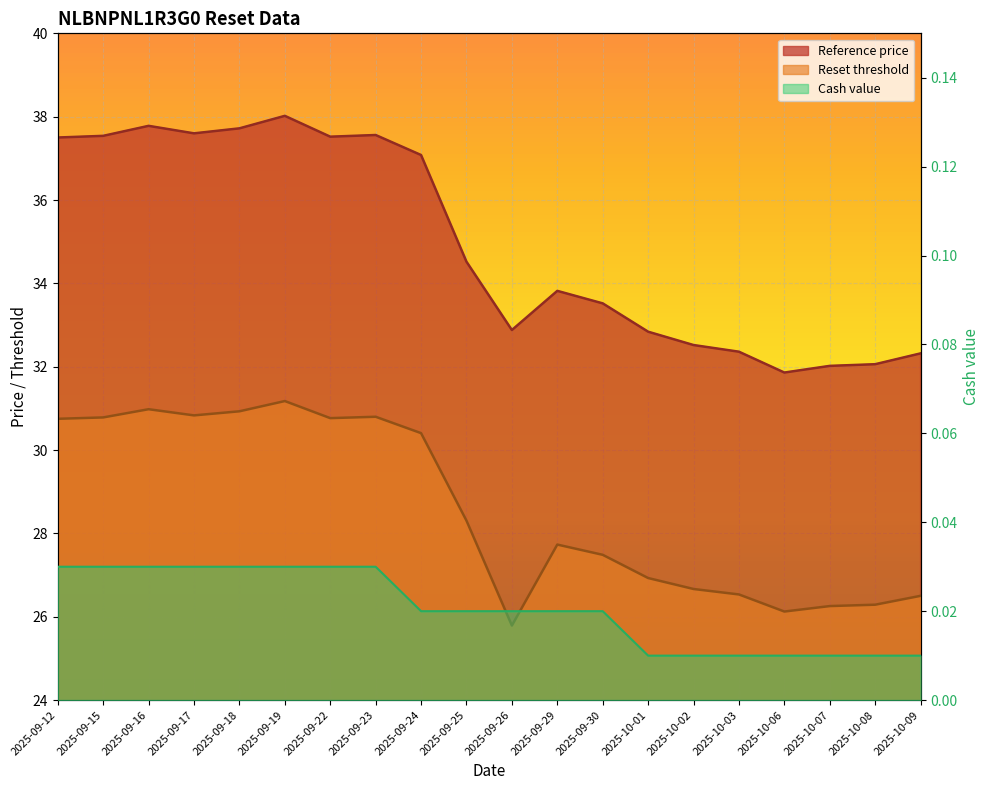

Which series has the largest range (max minus min)?

Reference price